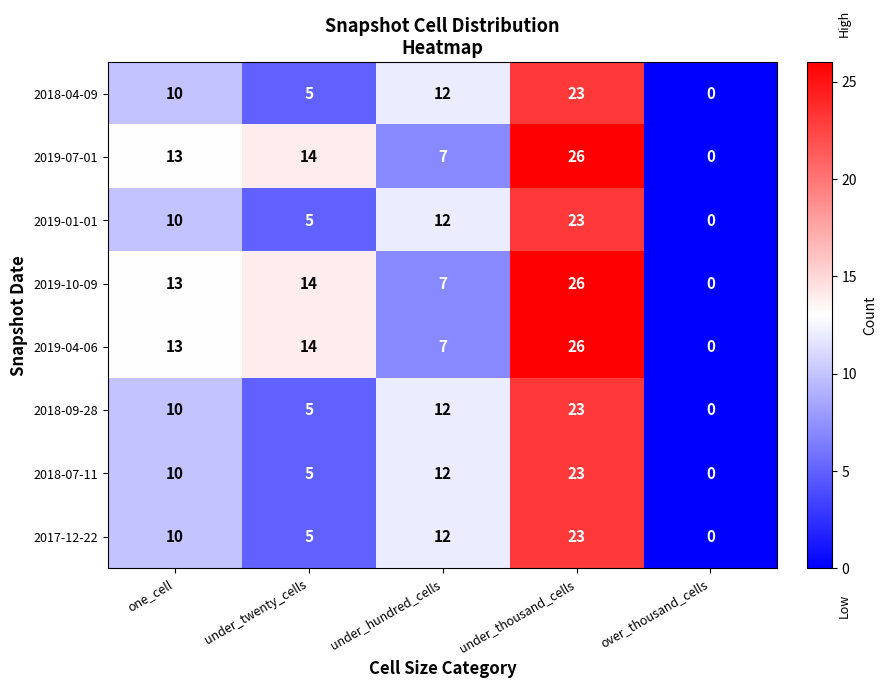

What is the difference between the maximum and minimum values in the 2019-04-06 series?

26